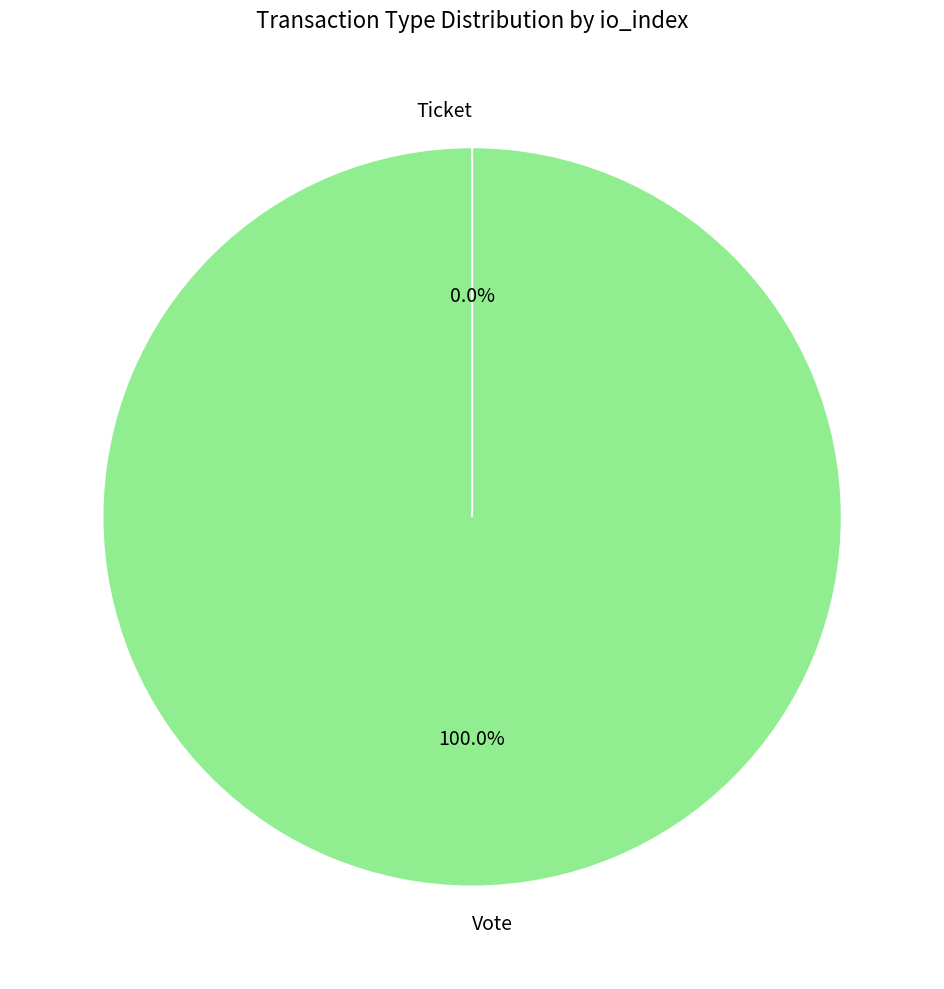

What percentage is the Vote slice, to the nearest percent?

100%